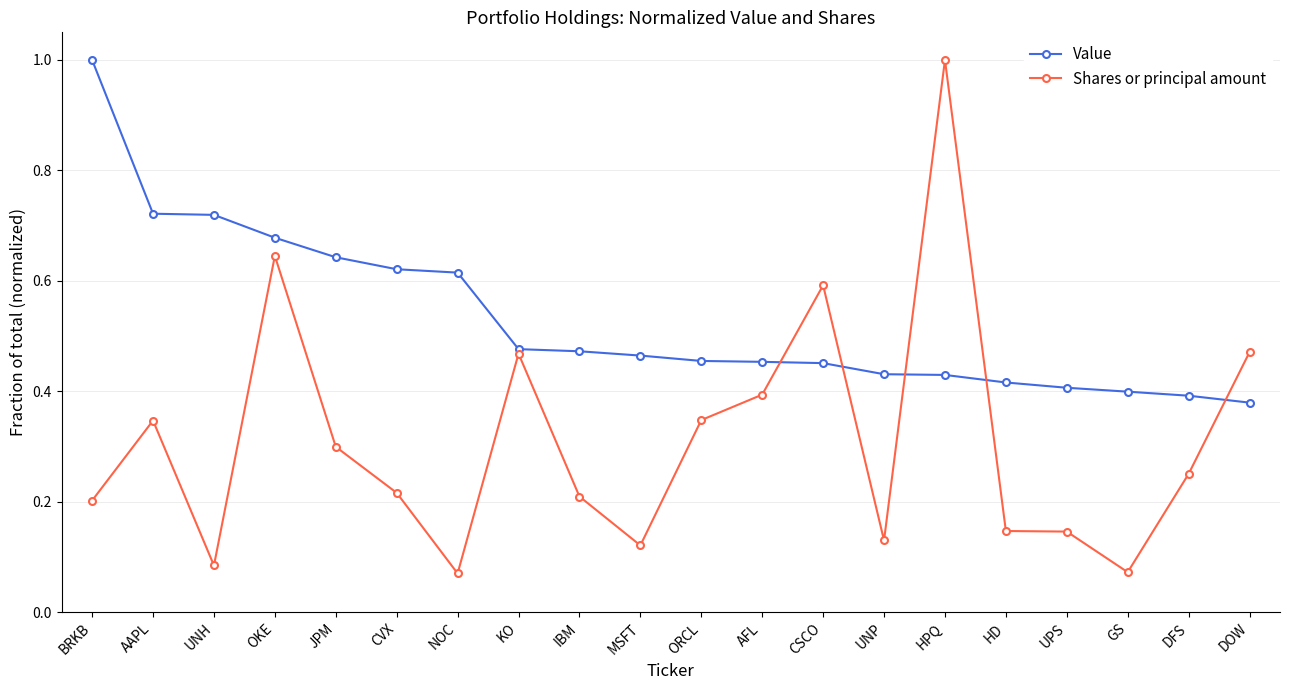

Which series has the largest total across all categories?

Value